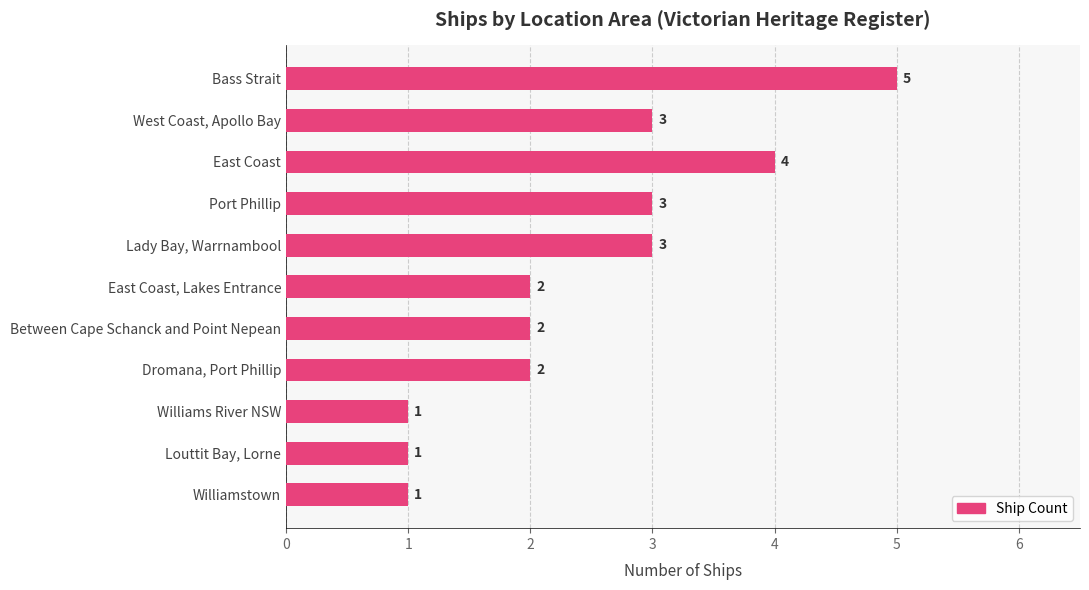

What is the difference between the second highest and second lowest values?

3